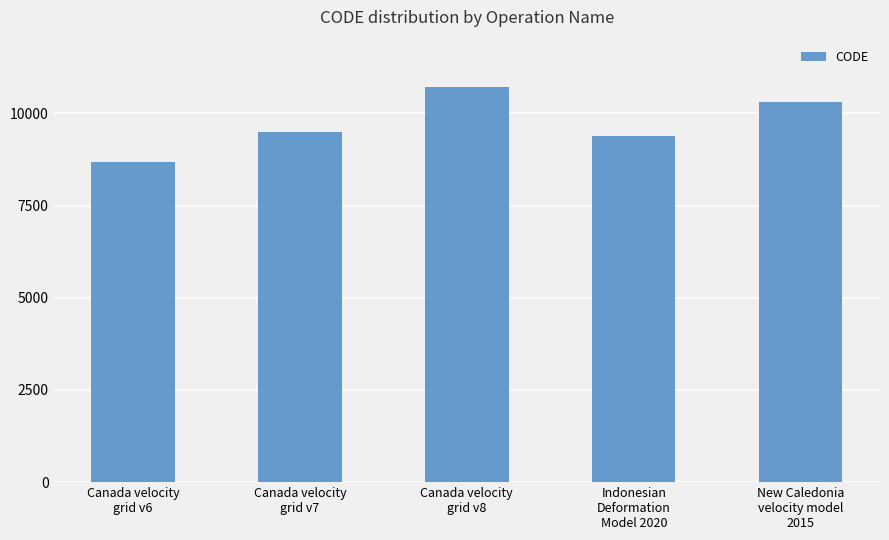

What is the difference between the values at Canada velocity
grid v6 and New Caledonia
velocity model
2015?

1647